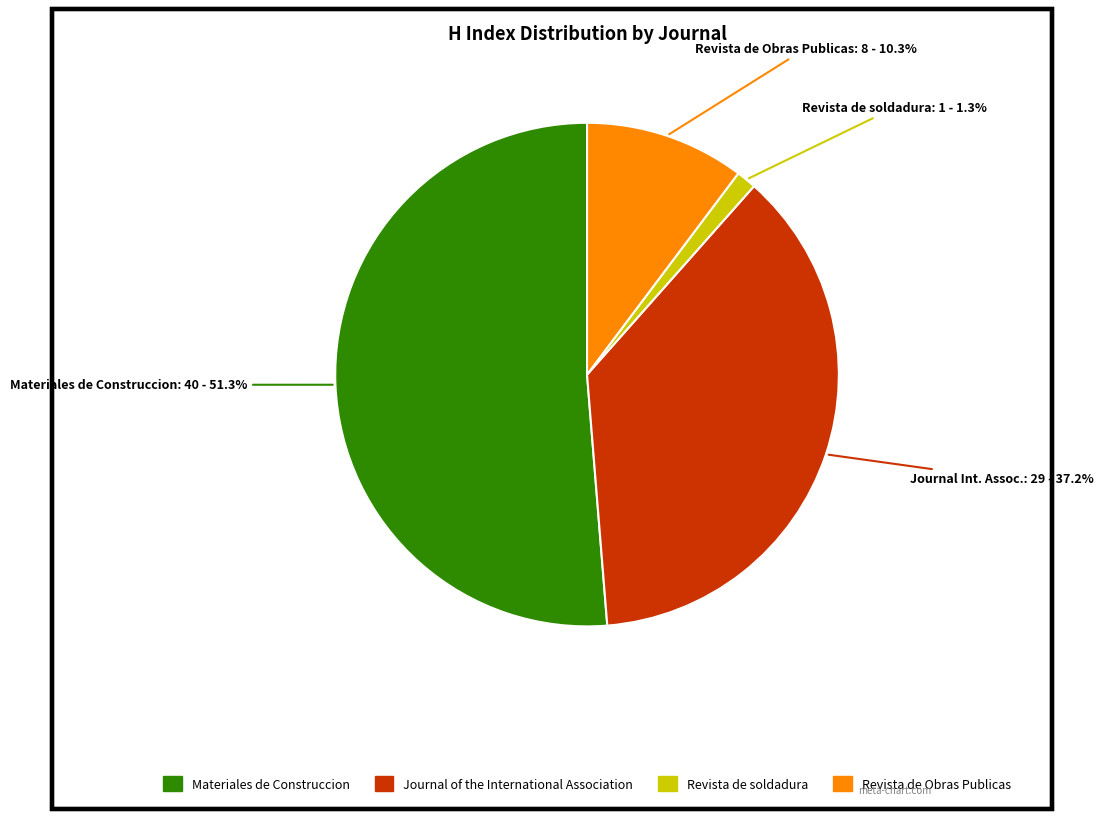

Is it true that Revista de Obras Publicas is 10% of the pie?

True